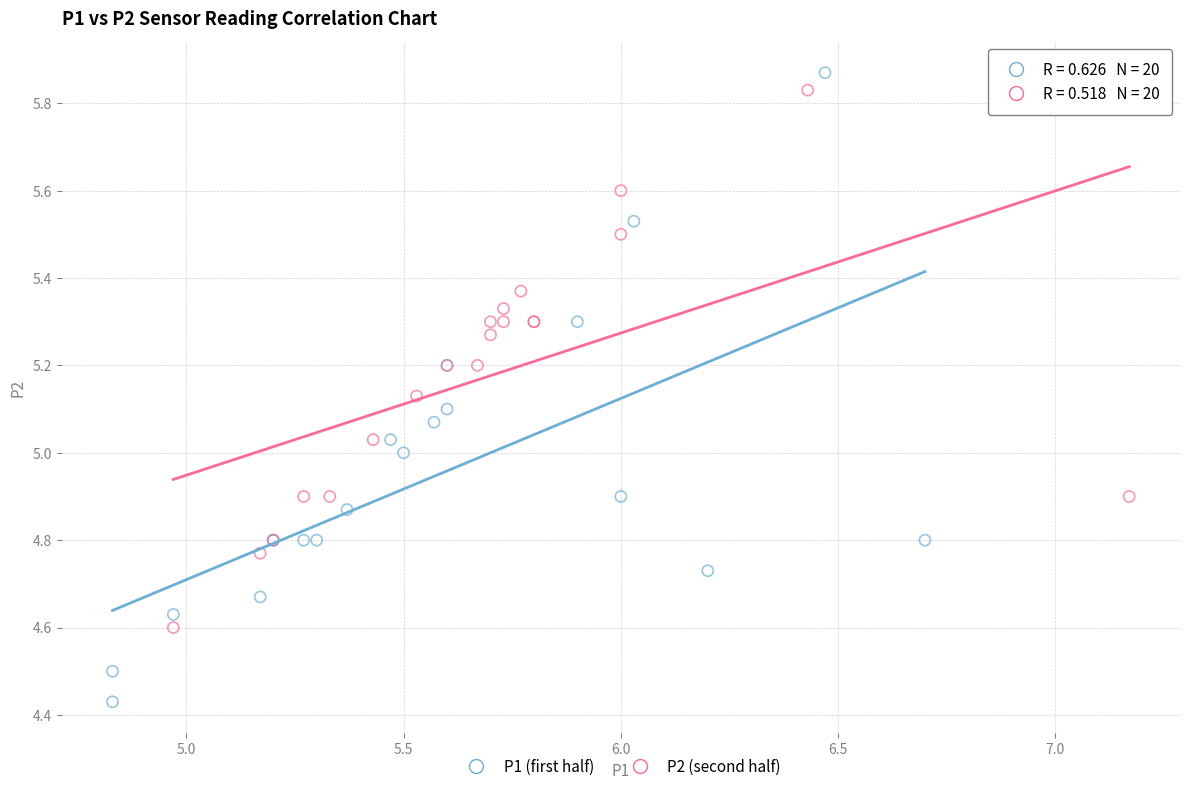

Which series contains the lowest Y value?

P1 (first half)